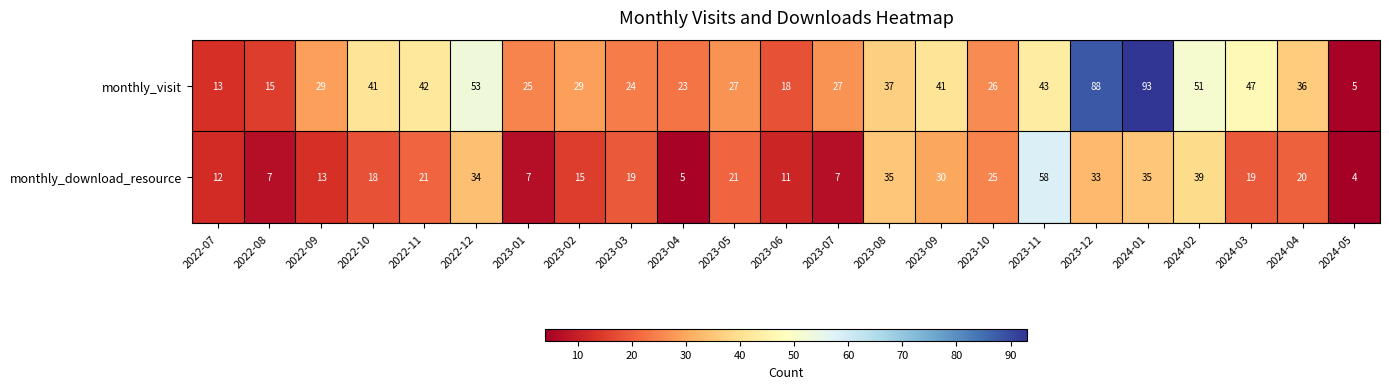

At 2023-07, list the series in order from smallest to largest.

monthly_download_resource, monthly_visit